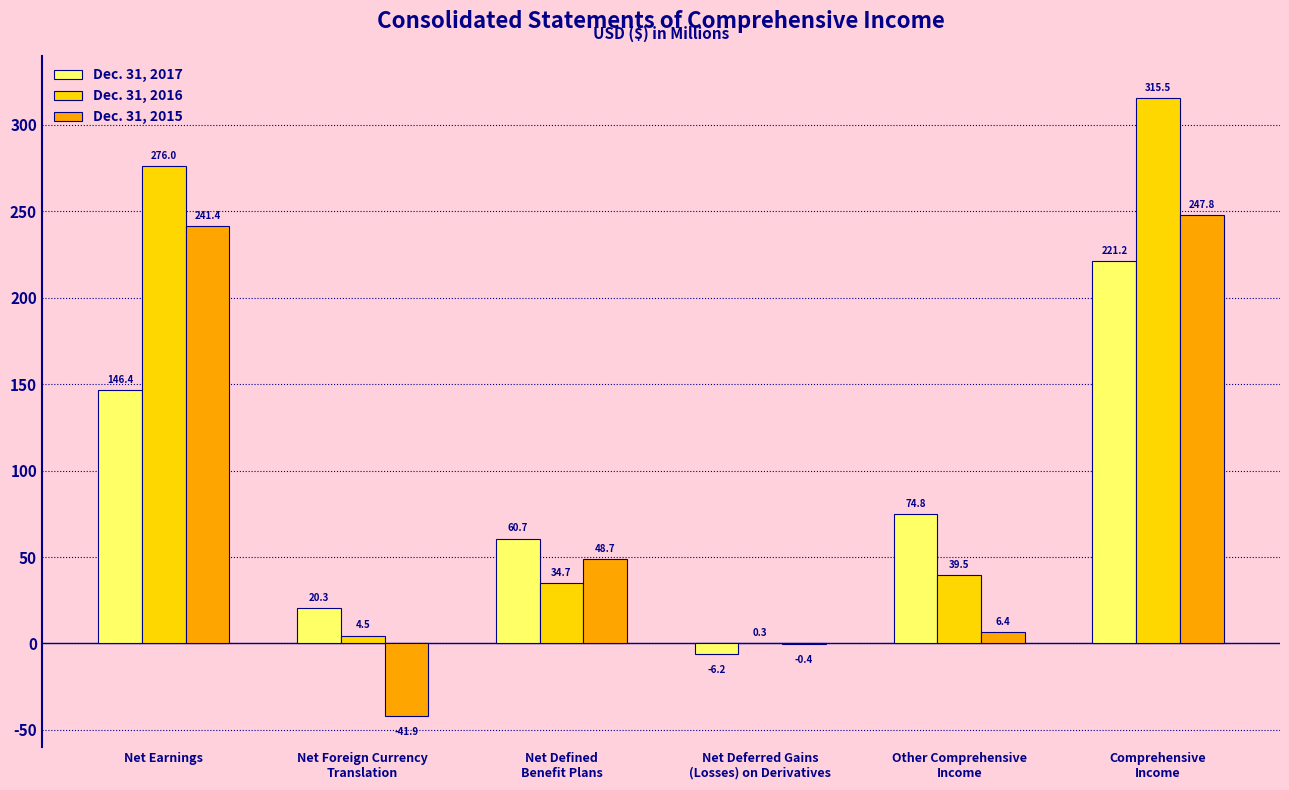

At which label does Dec. 31, 2016 first exceed 39?

Net Earnings